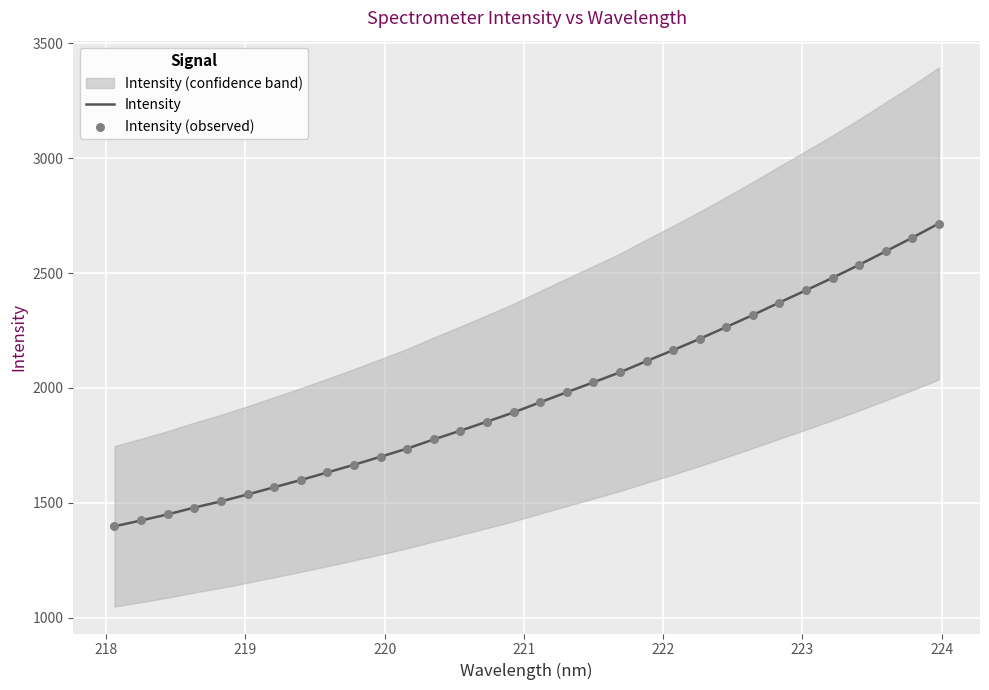

At how many categories does at least one series exceed 1932?

16